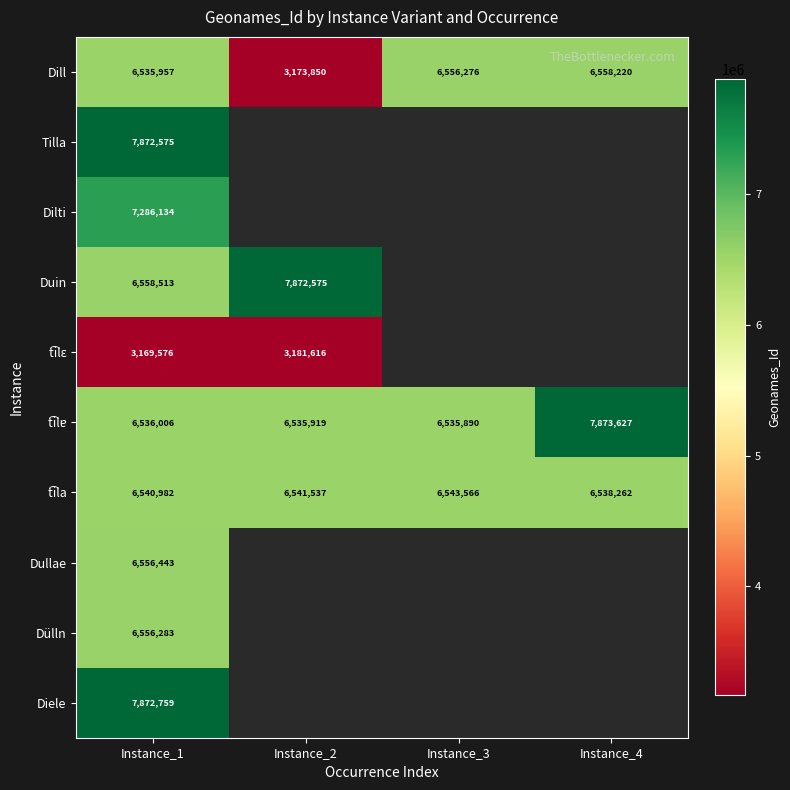

What is the difference between the highest and lowest values at Instance_1?

4703183